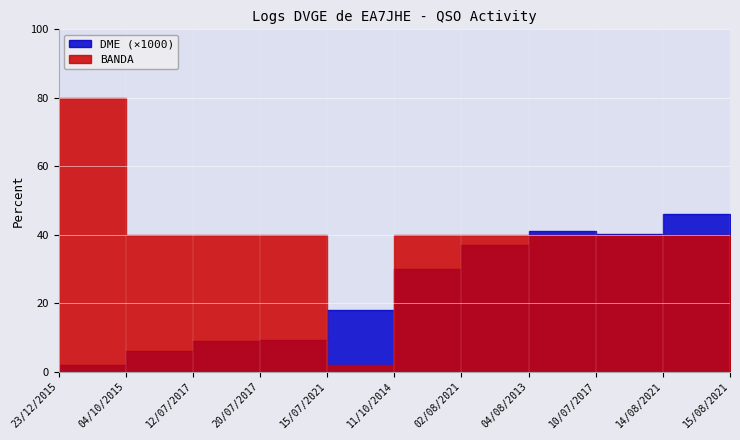

What position from the right is 15/07/2021?

7